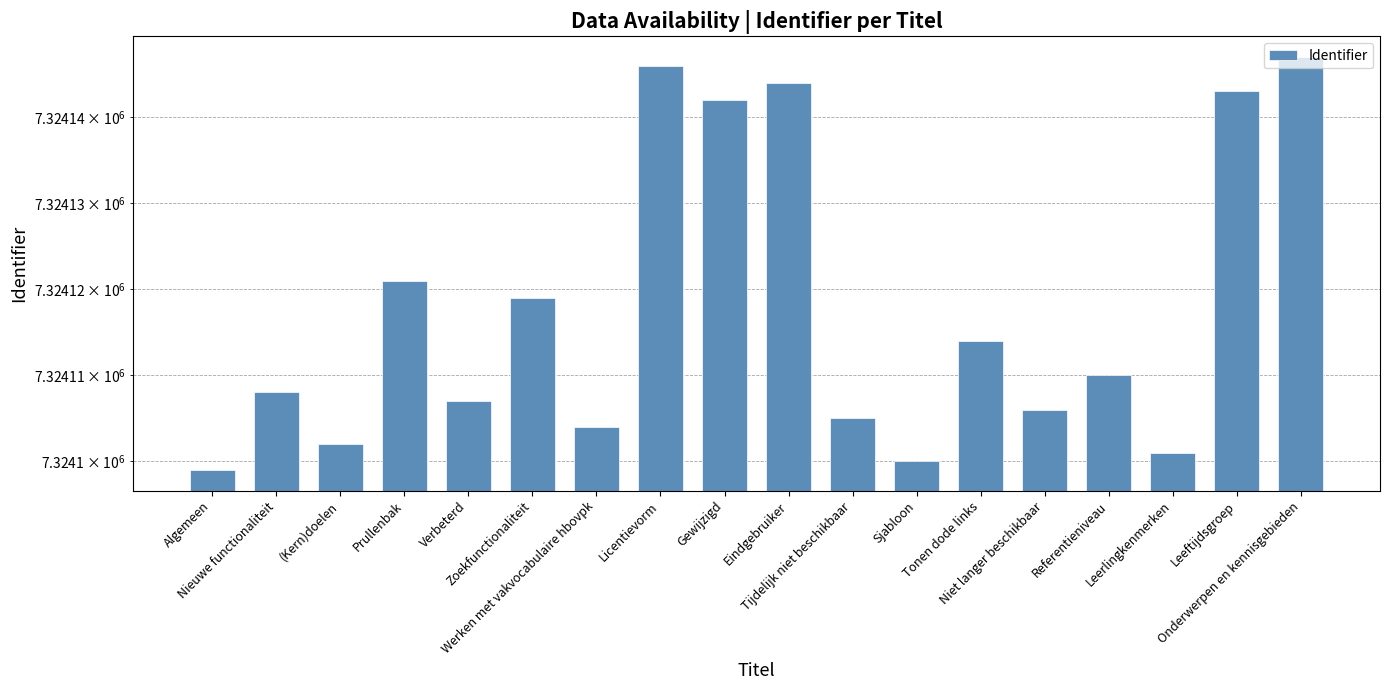

What is the difference between the maximum and minimum values?

48